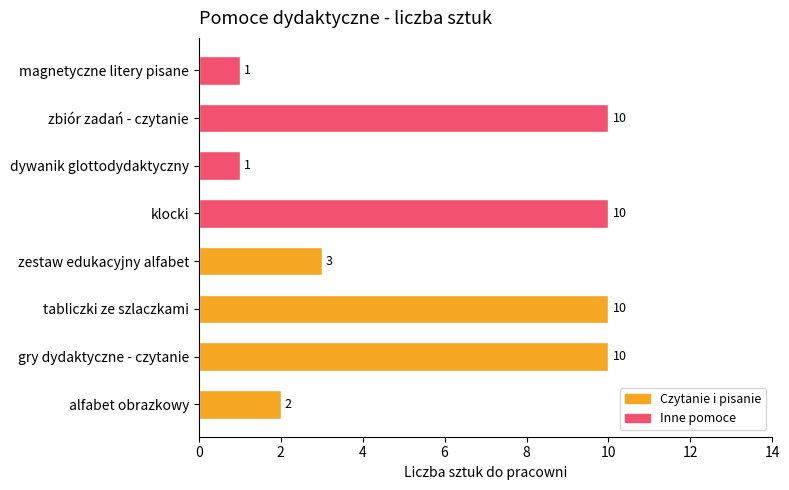

Are the bars grouped side by side (vs. stacked)?

No